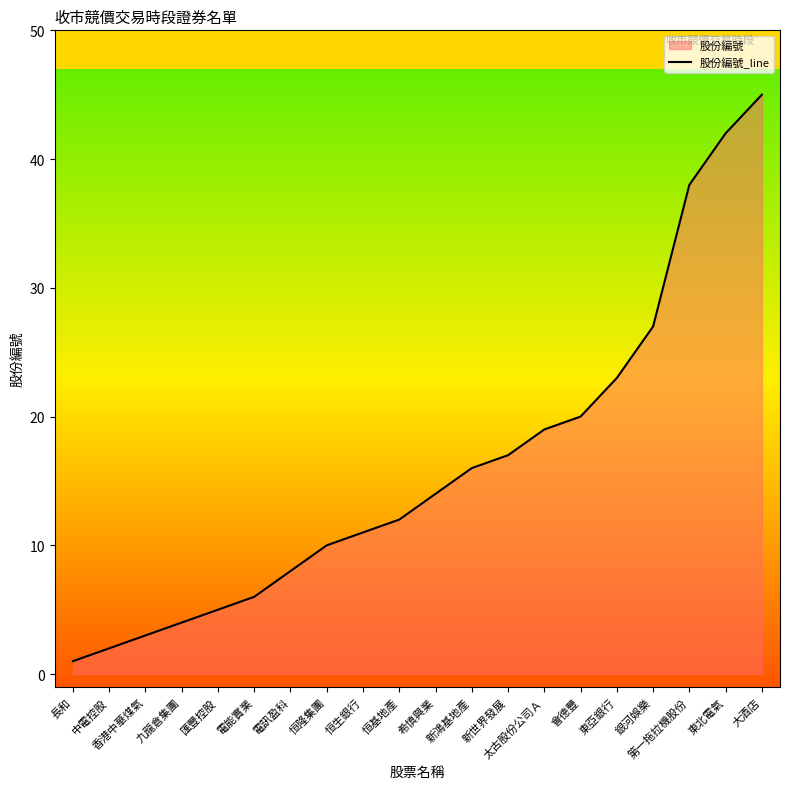

What position from the right is 恒生銀行?

12